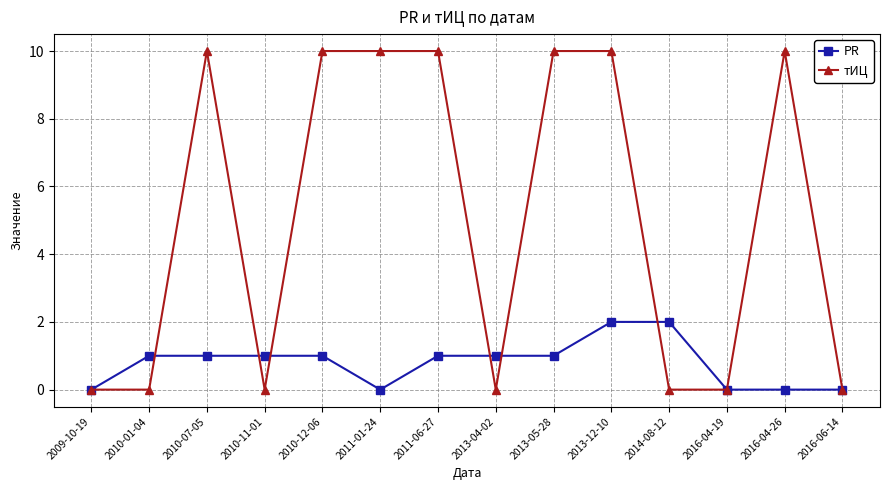

What is the average value of the тИЦ series?

5